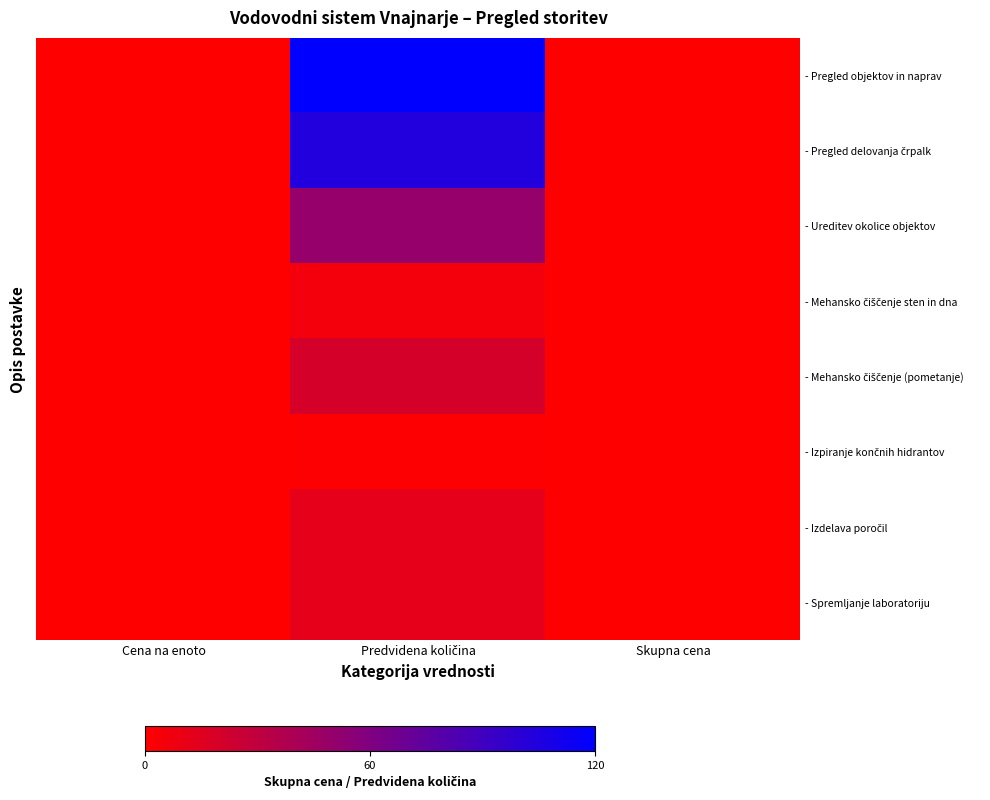

Rank the series at Cena na enoto from lowest to highest value.

- Pregled objektov in naprav, - Pregled delovanja črpalk, - Ureditev okolice objektov, - Mehansko čiščenje sten in dna, - Mehansko čiščenje (pometanje), - Izpiranje končnih hidrantov, - Izdelava poročil, - Spremljanje laboratoriju